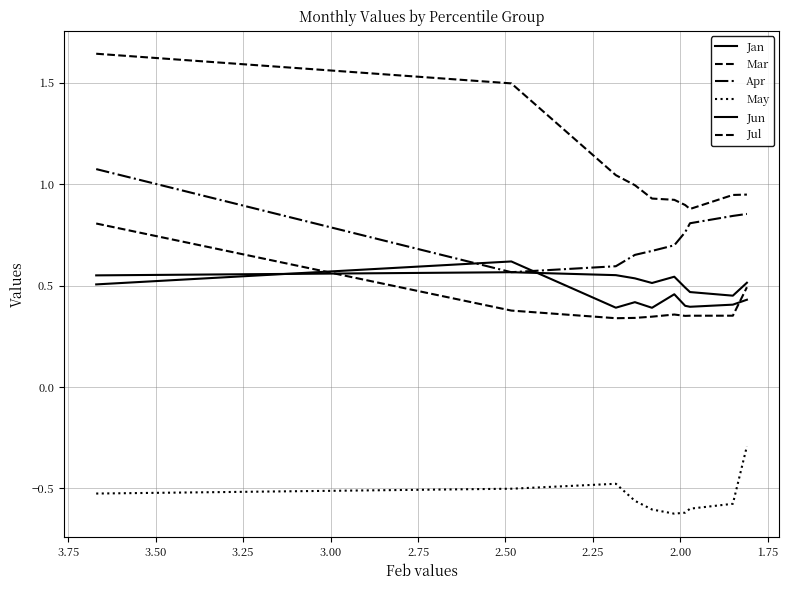

What is the lowest value of the Jun series?

0.4